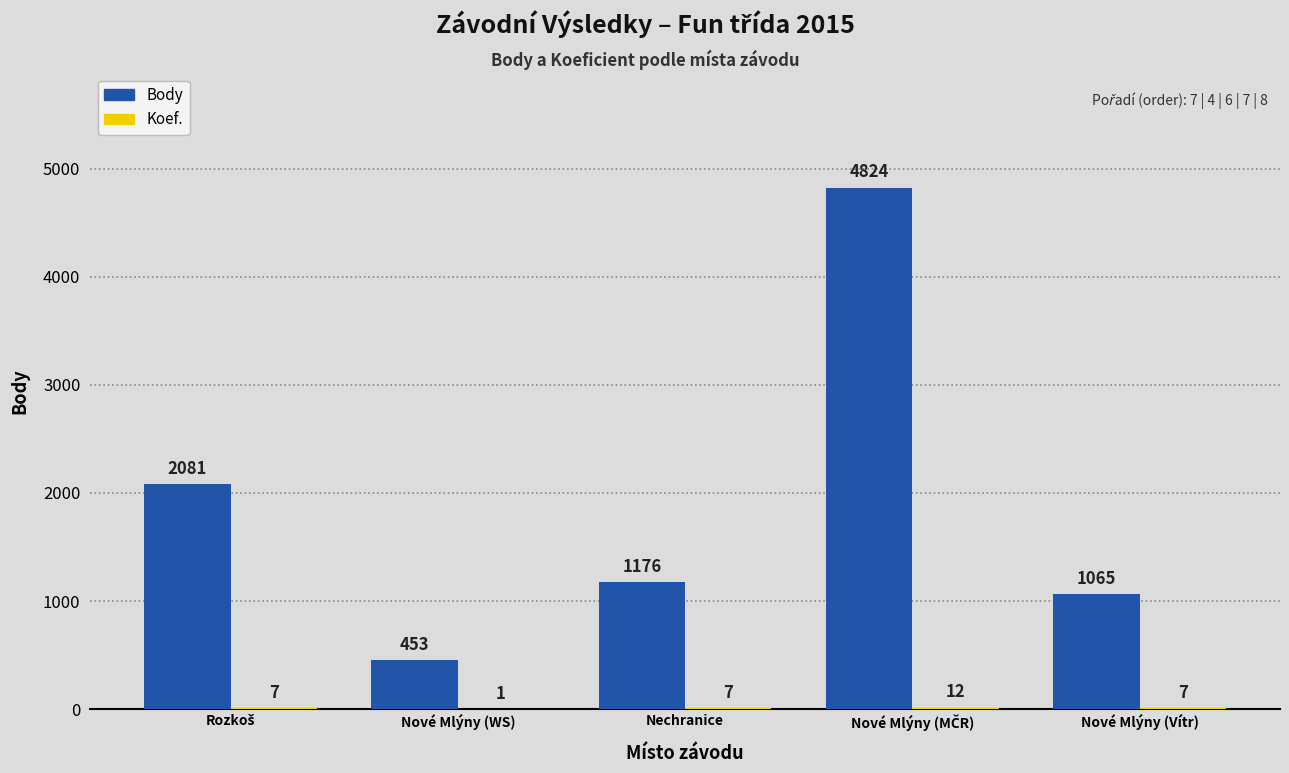

Is it true that Body equals 1176 at Nechranice?

True